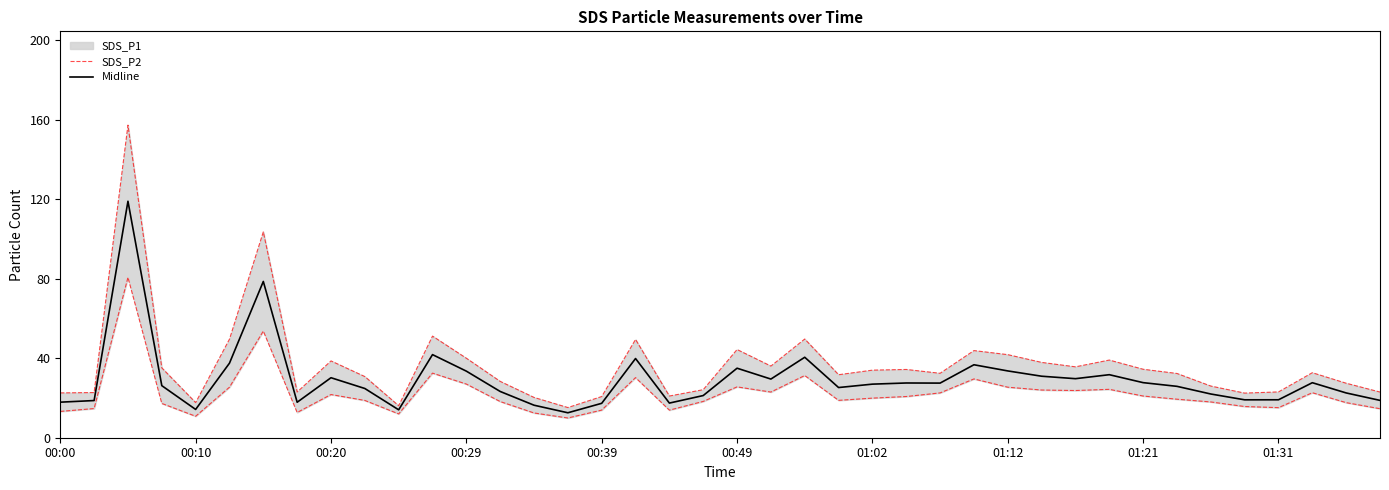

What is the highest value of the Midline series?

119.0